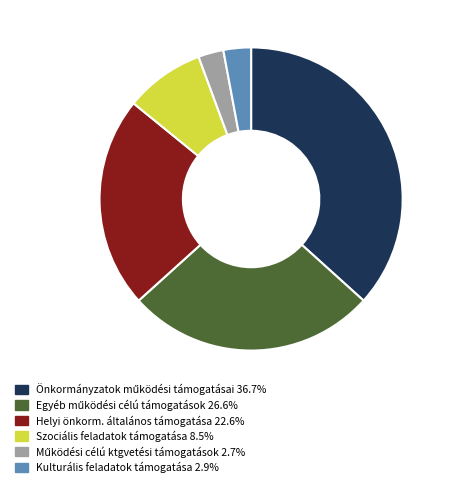

Does any single category account for the majority?

No